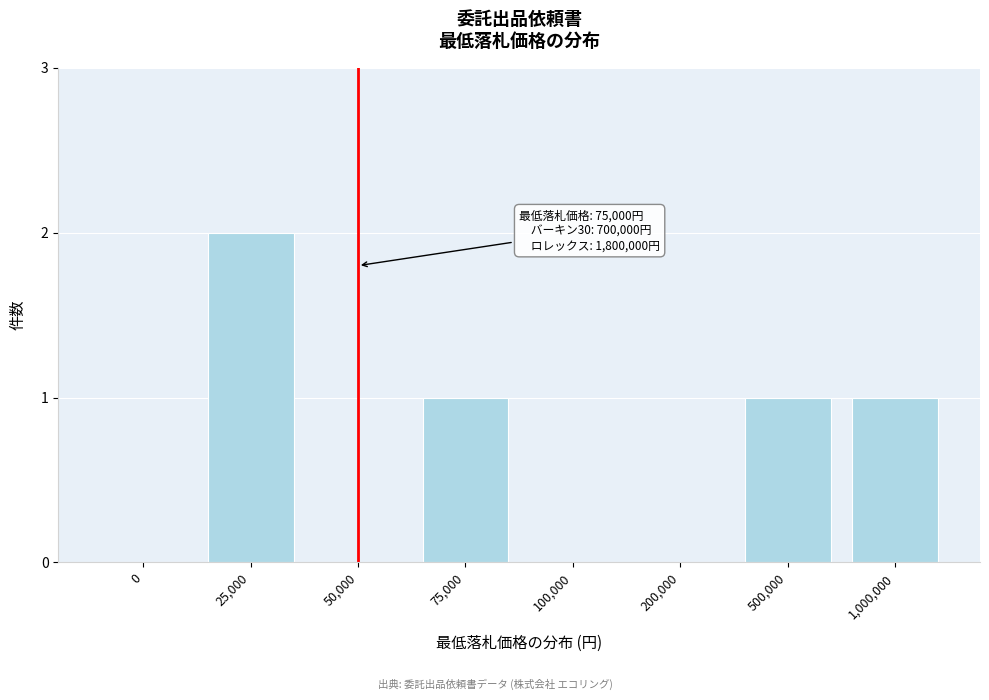

Reading left to right, what are all the values shown in this chart?

0=0	25,000=2	50,000=0	75,000=1	100,000=0	200,000=0	500,000=1	1,000,000=1